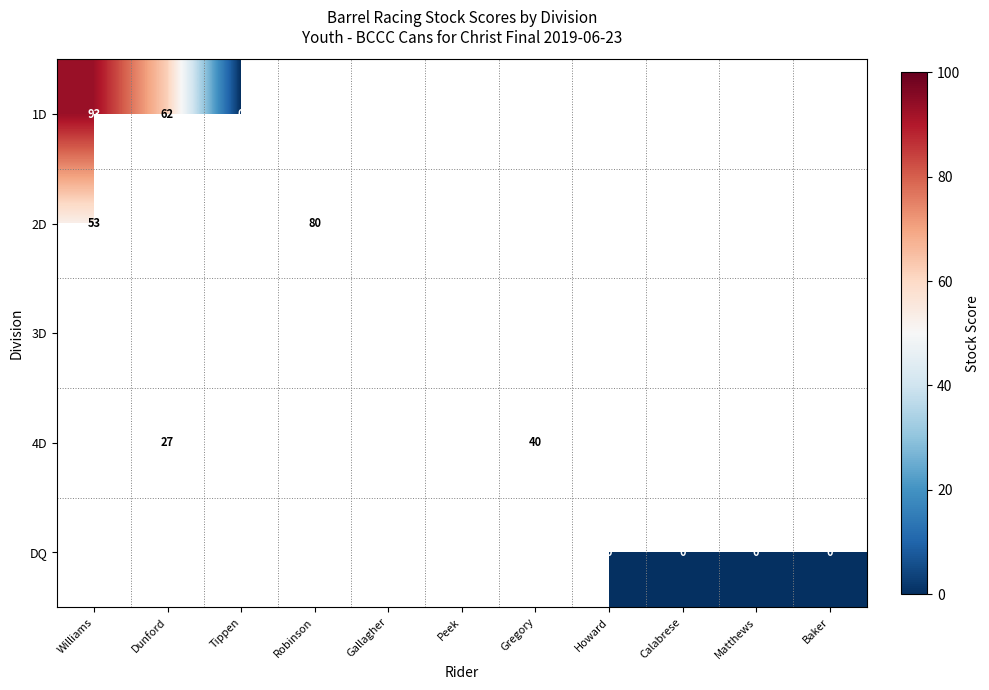

At how many categories does at least one series exceed 67?

3